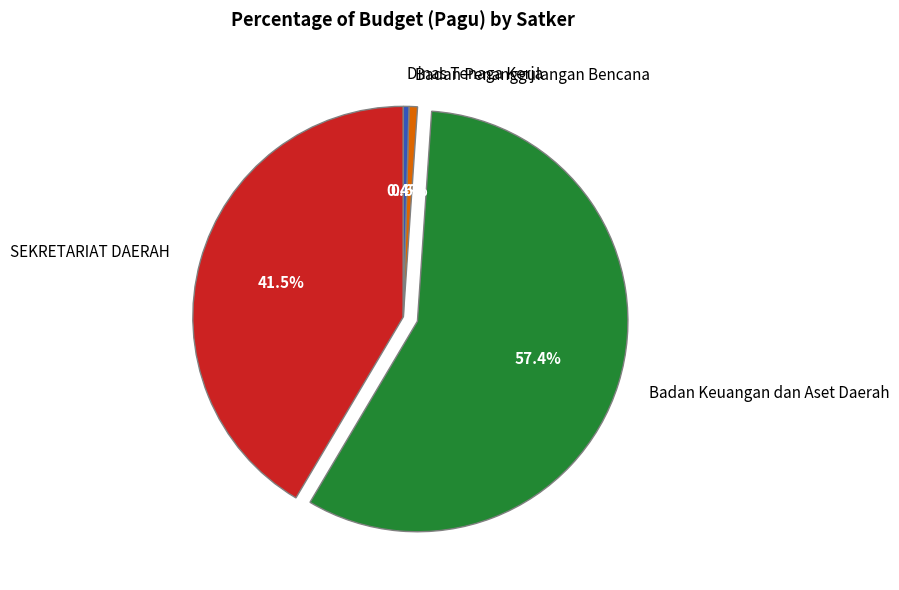

What percentage is NOT represented by SEKRETARIAT DAERAH?

58.5%